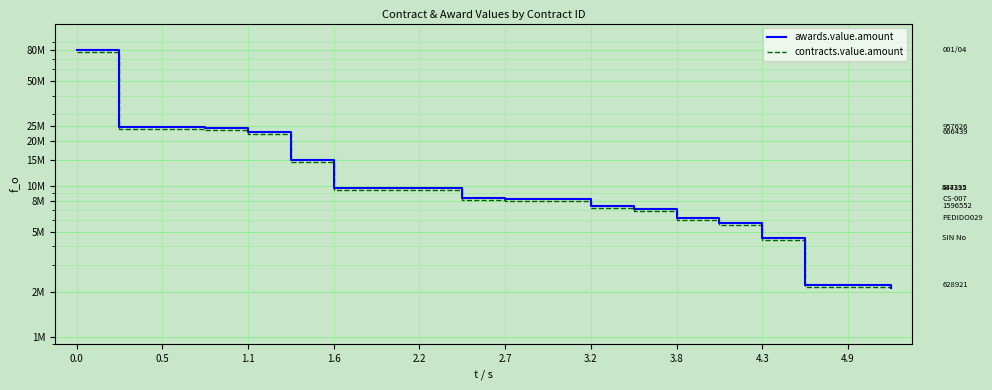

What is the value of the awards.value.amount point at the 17th from the left?

4568238.4